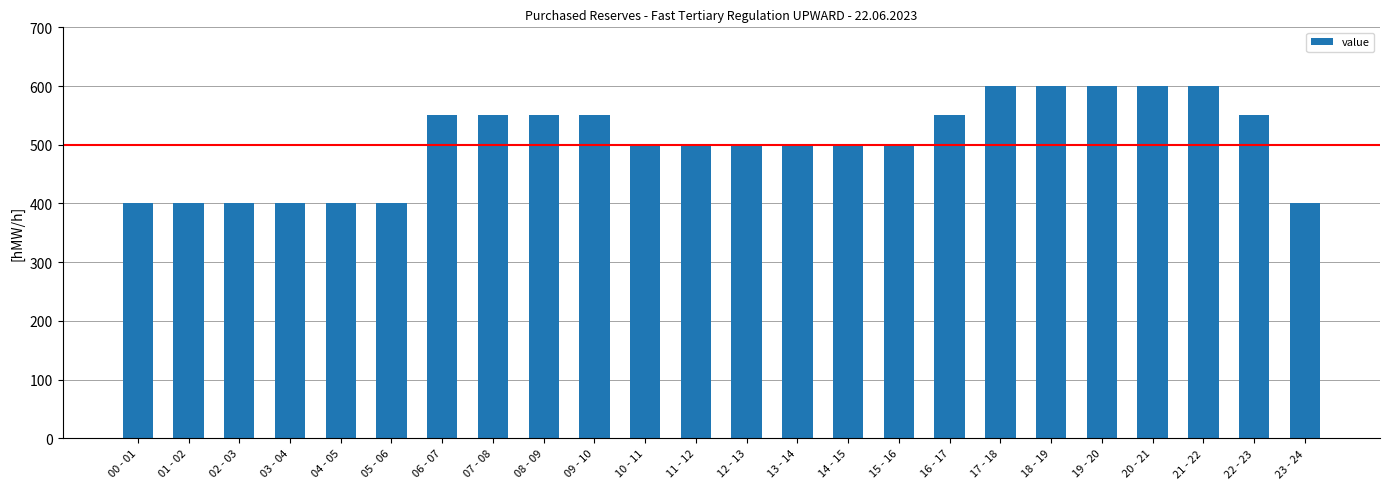

What is the sum of the values at 18 - 19 and 02 - 03?

1000